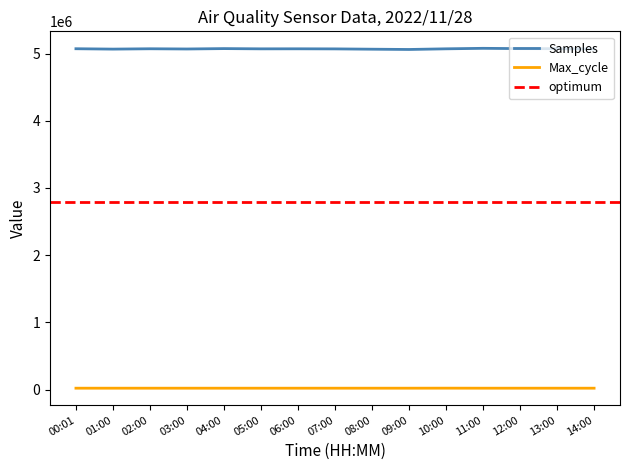

The Max_cycle series shows 20550 at 10:00. True or false?

True